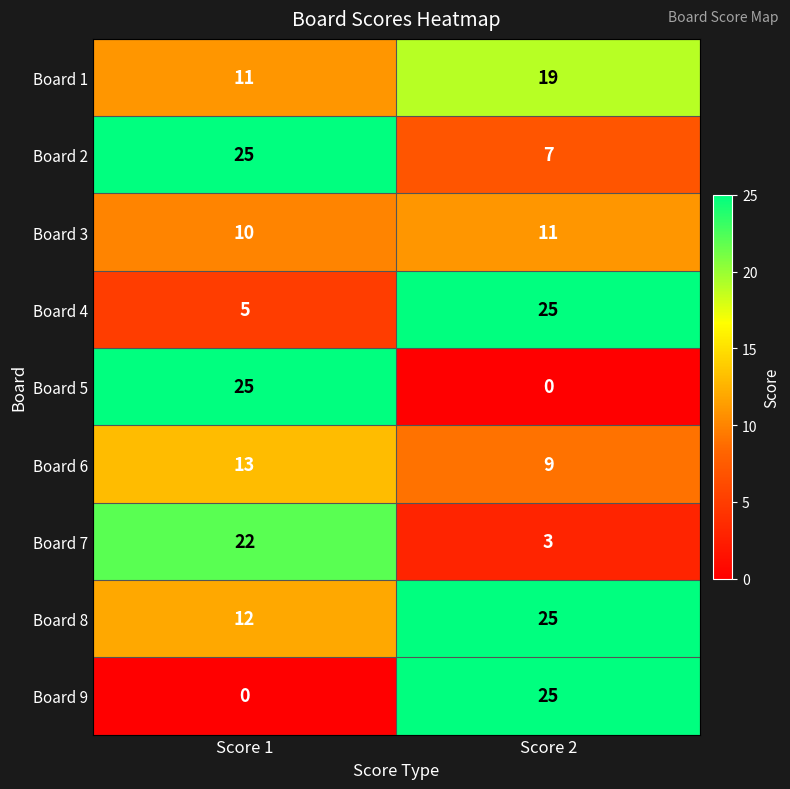

Reading left to right, extract all data points from this chart.

Board 1: Score 1=11	Score 2=19
Board 2: Score 1=25	Score 2=7
Board 3: Score 1=10	Score 2=11
Board 4: Score 1=5	Score 2=25
Board 5: Score 1=25	Score 2=0
Board 6: Score 1=13	Score 2=9
Board 7: Score 1=22	Score 2=3
Board 8: Score 1=12	Score 2=25
Board 9: Score 1=0	Score 2=25